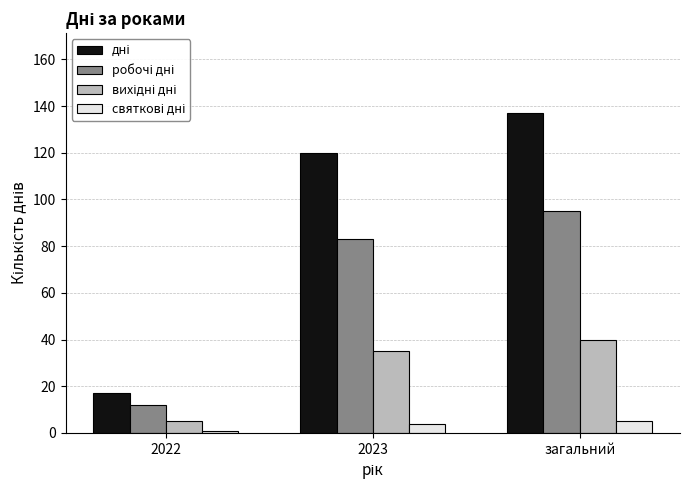

Which category has the highest value across all series?

загальний